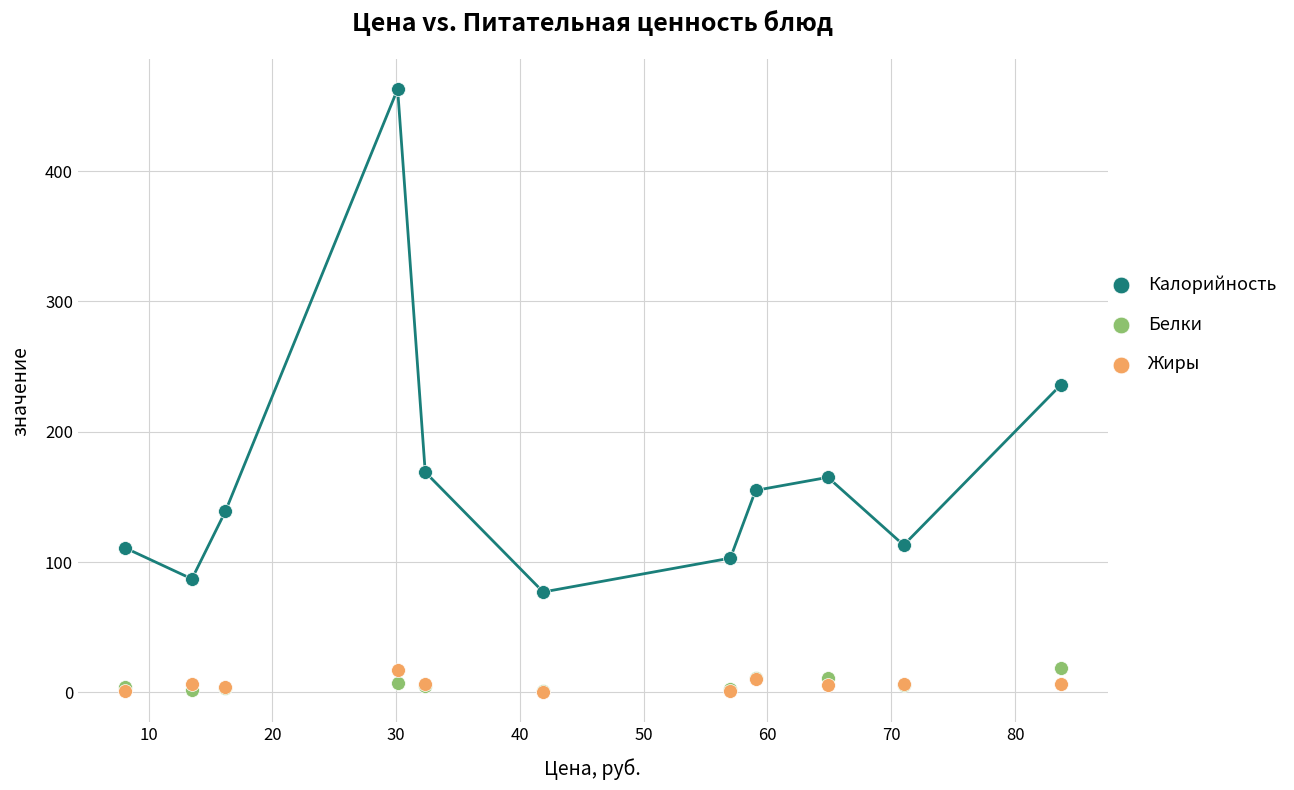

What are all the series names shown in the legend?

Калорийность, Белки, Жиры